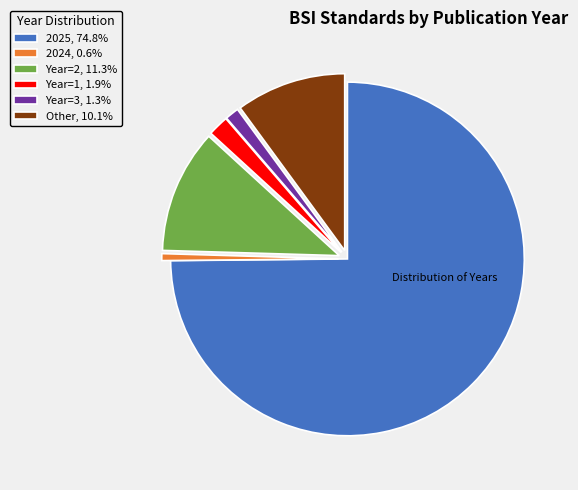

Is there a majority slice in this chart?

Yes